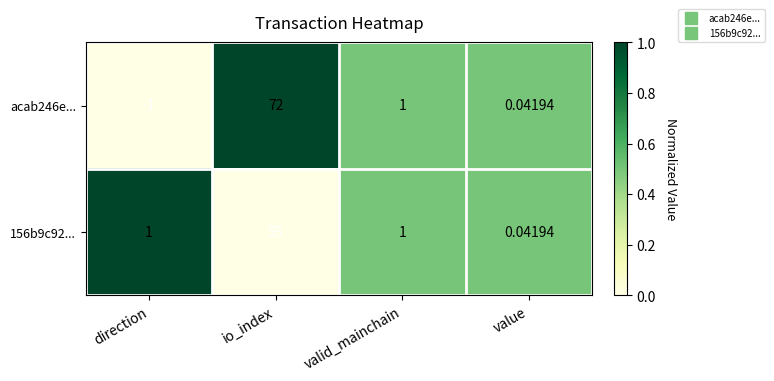

Where is acab246e... nearest to the value 35?

valid_mainchain